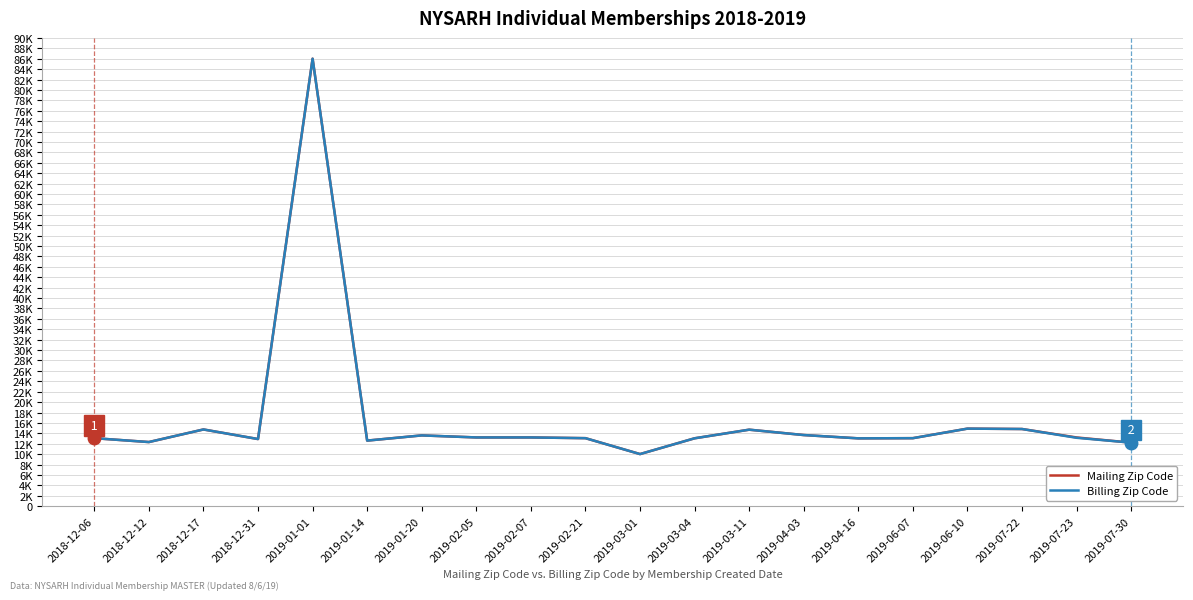

True or false: Mailing Zip Code and Billing Zip Code intersect in this chart.

False